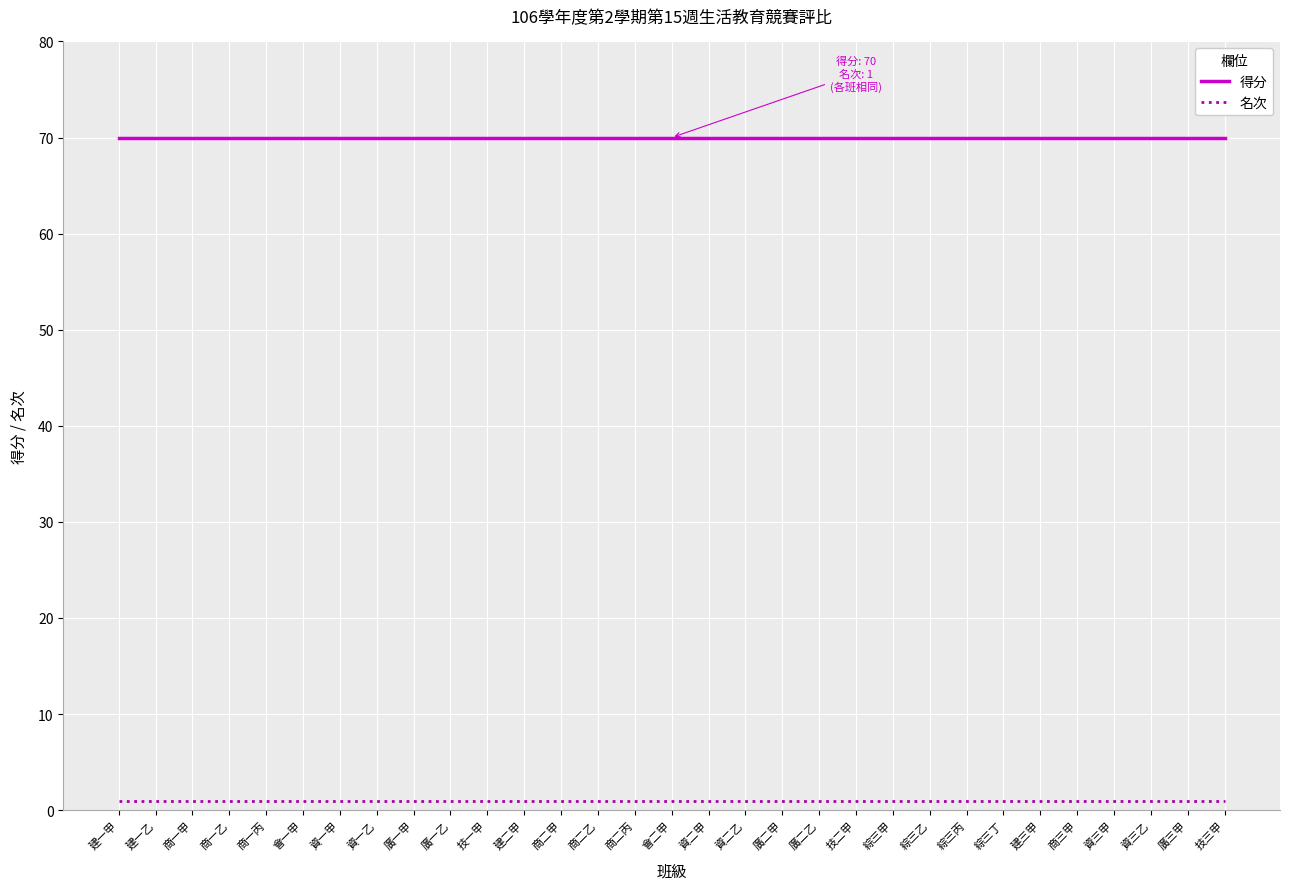

Rank the series by their maximum value, from lowest to highest.

名次, 得分